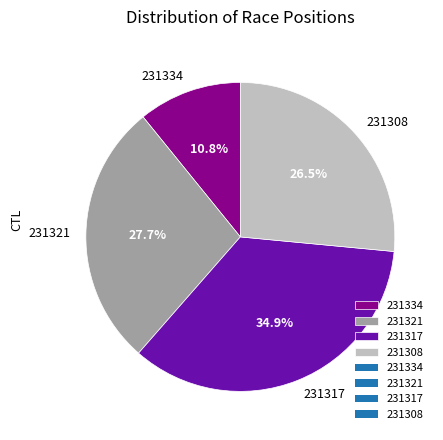

What percentage is NOT represented by 231334?

89.2%